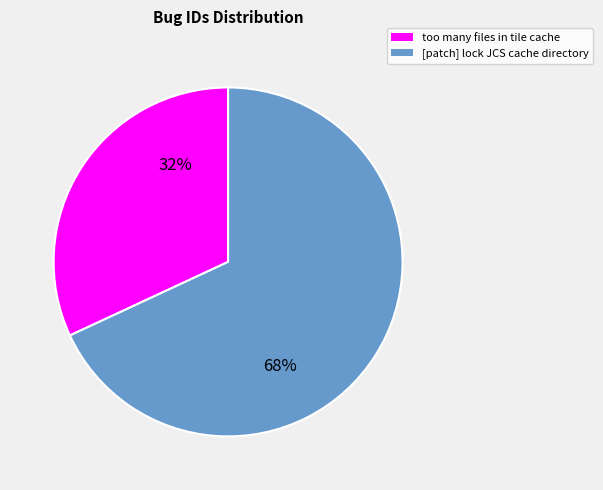

Approximately how many times larger is the value at too many files in tile cache compared to [patch] lock JCS cache directory?

0.5